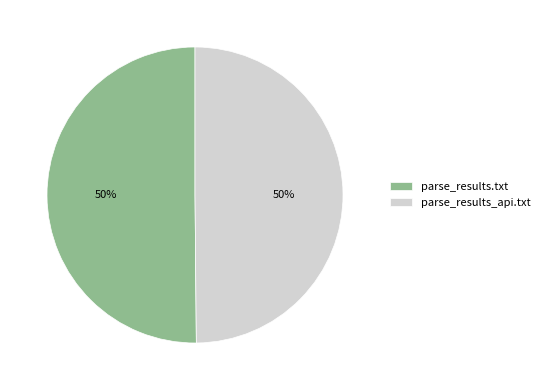

True or false: parse_results.txt accounts for 50% of the total.

True